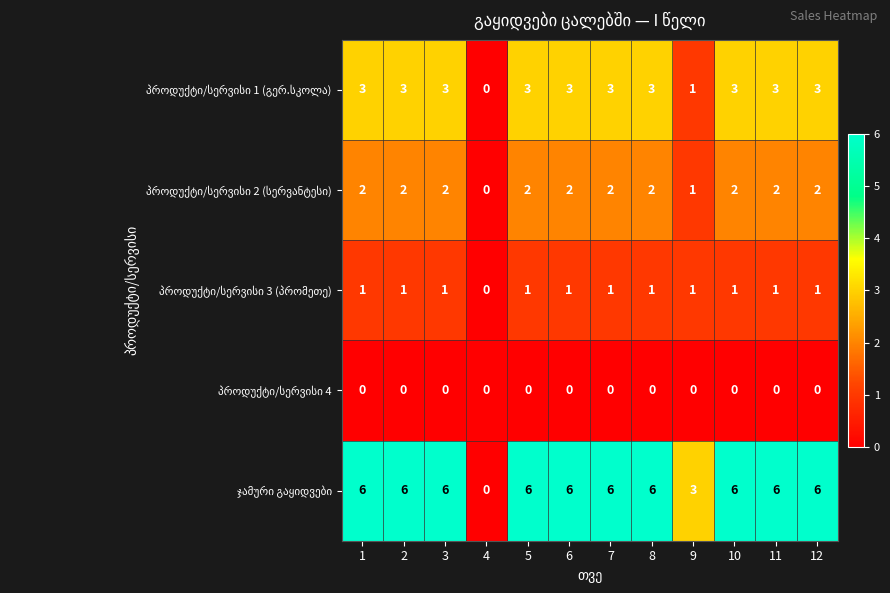

What is the difference between the highest and lowest values at 12?

6